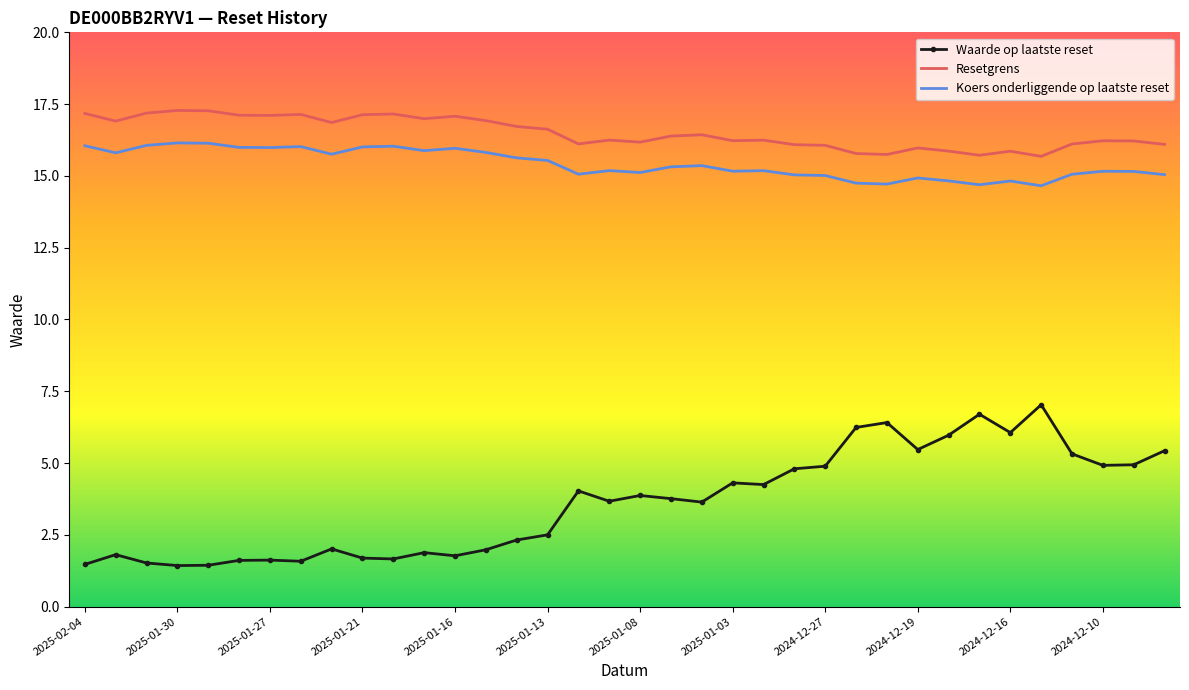

What is the greatest value displayed?

17.3